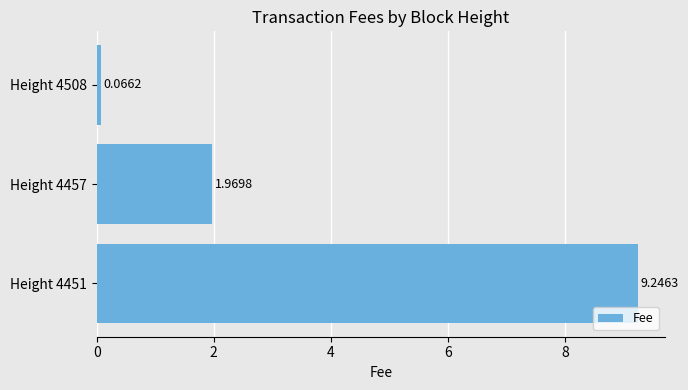

Which has a higher value, Height 4508 or Height 4451?

Height 4451